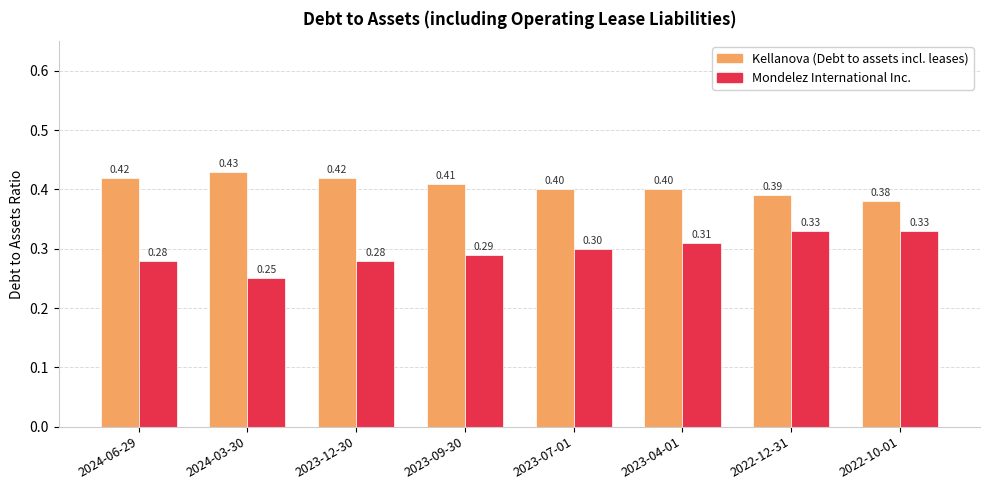

List the series in order of their peak value, highest first.

Kellanova (Debt to assets incl. leases), Mondelez International Inc.